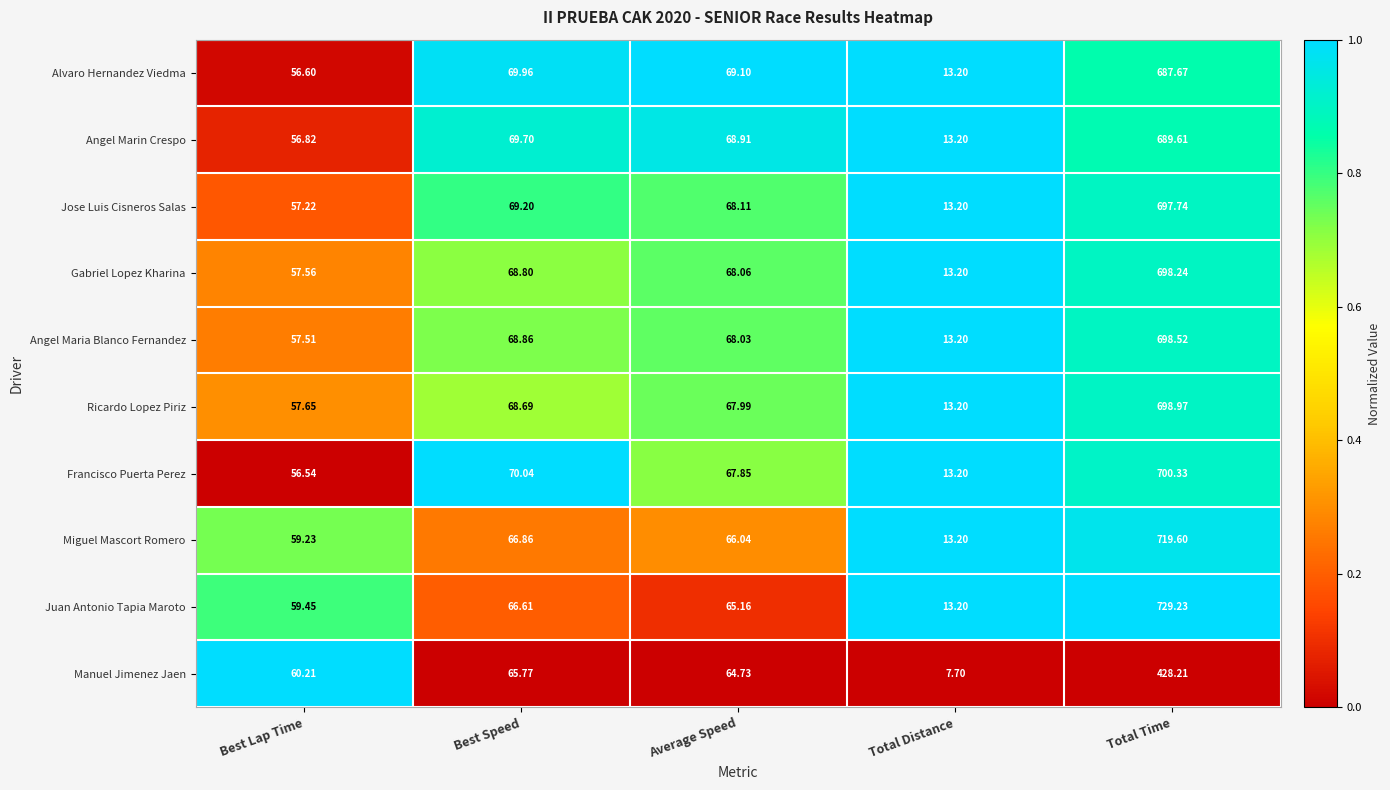

Where is Angel Marin Crespo nearest to the value 351?

Best Speed